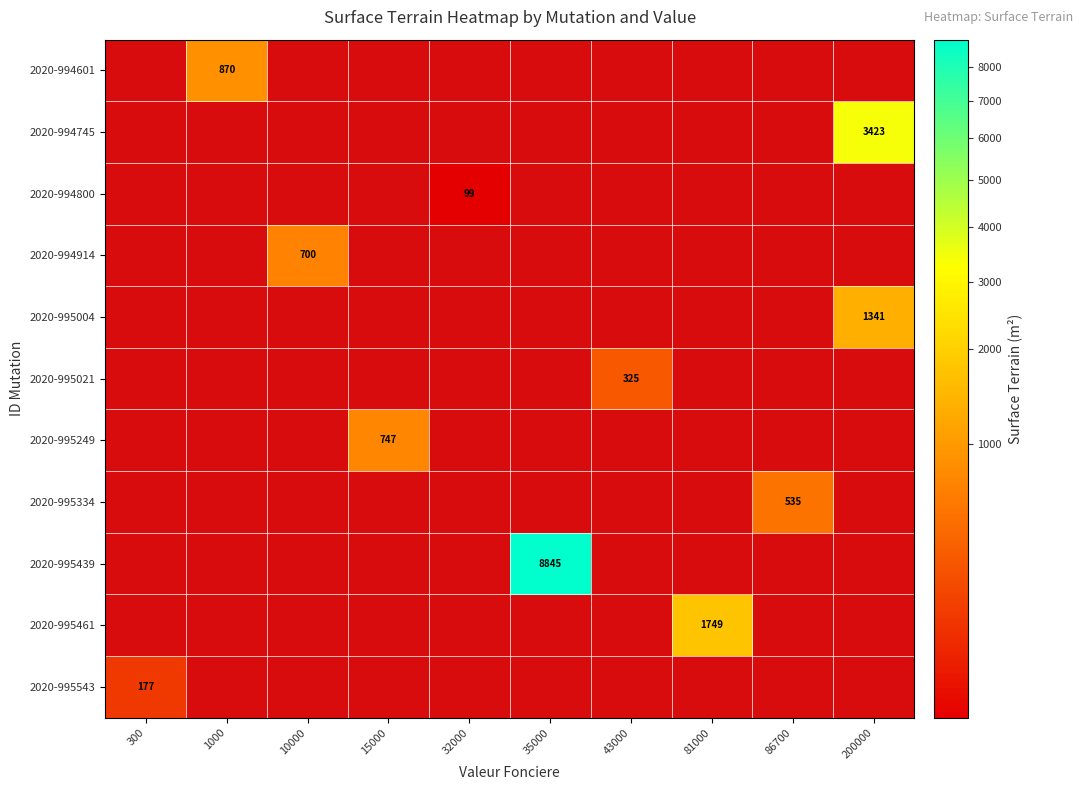

How many data points does each series have?

10